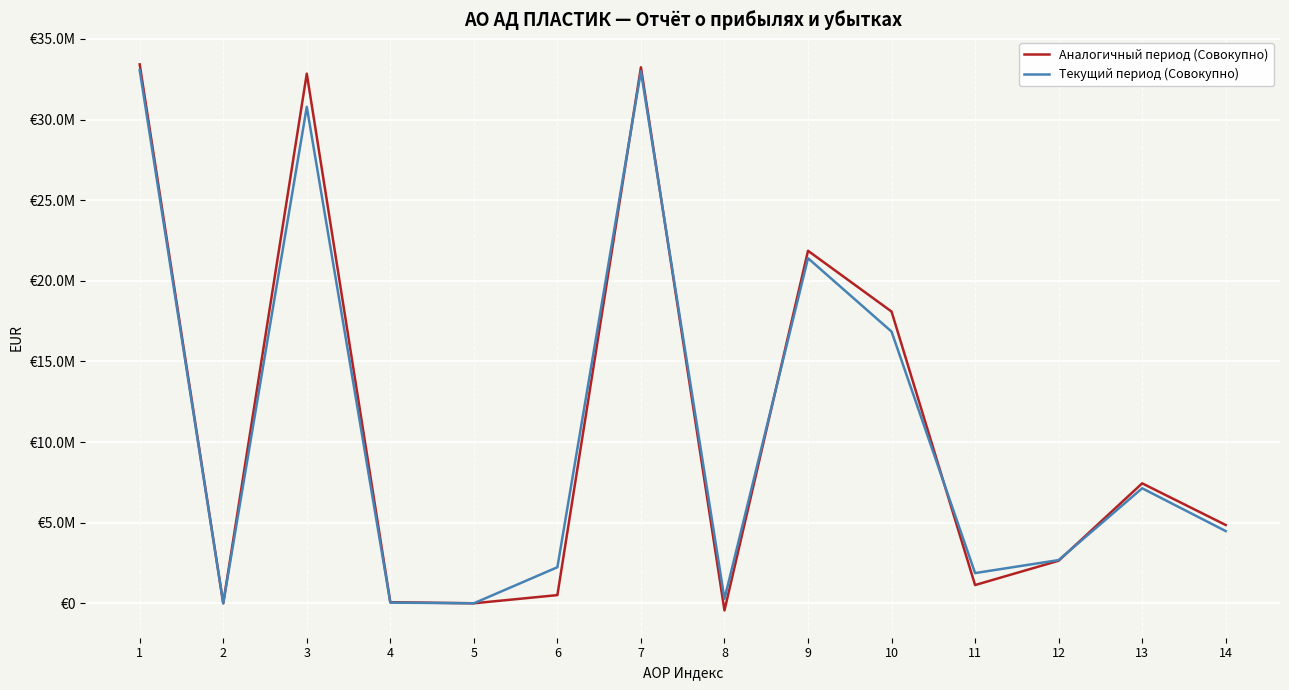

What is the maximum value for Аналогичный период (Совокупно)?

33424100